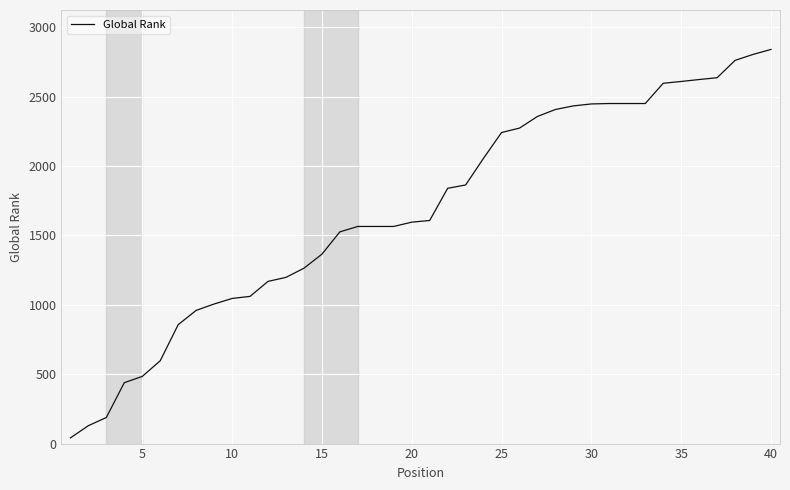

What is the difference between the maximum and minimum values?

2800